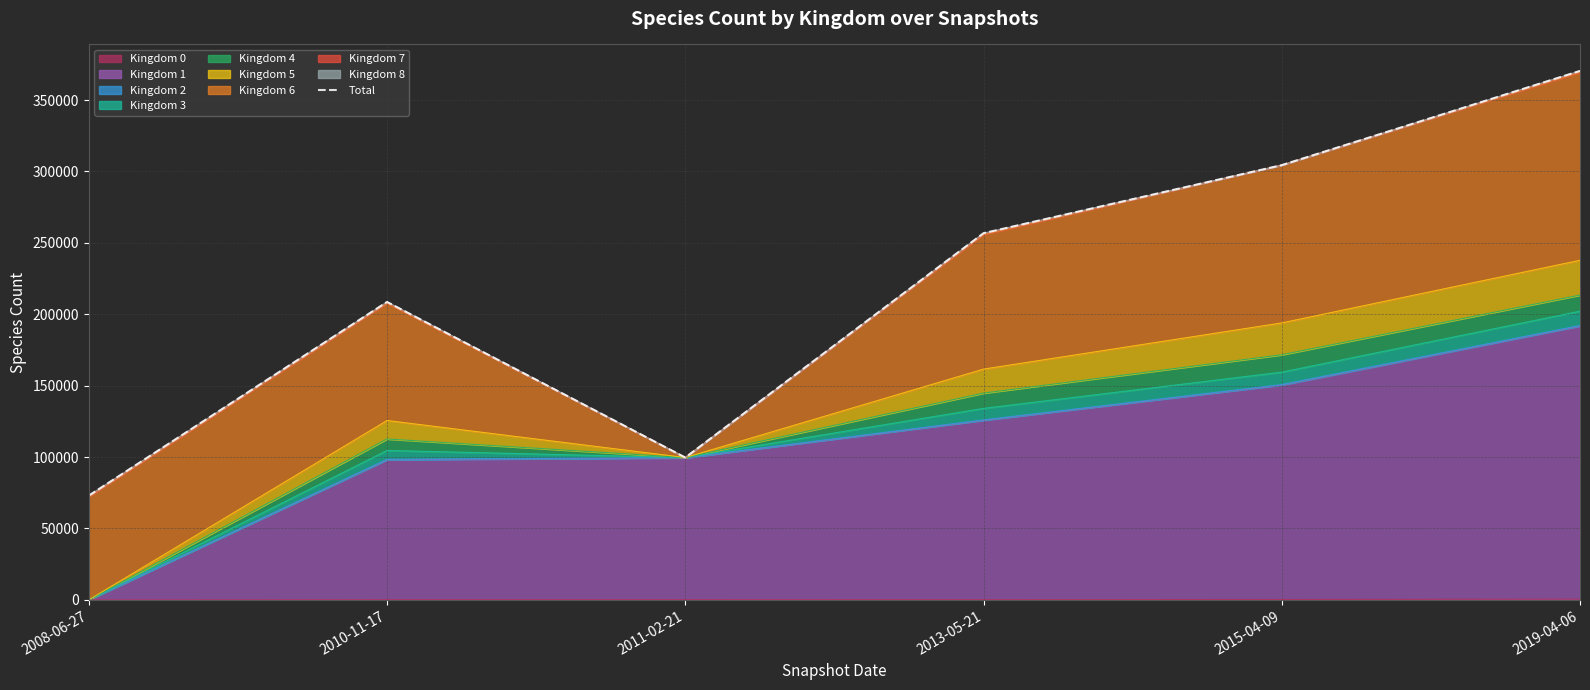

At which label does the data first exceed 256753?

2015-04-09